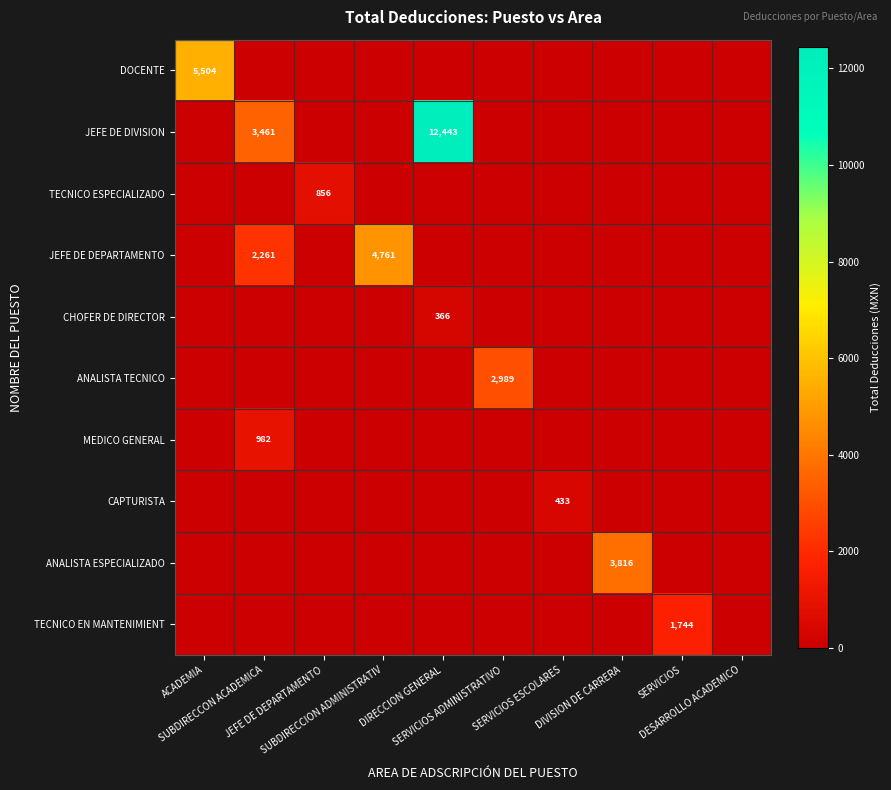

How many data points does each series have?

10